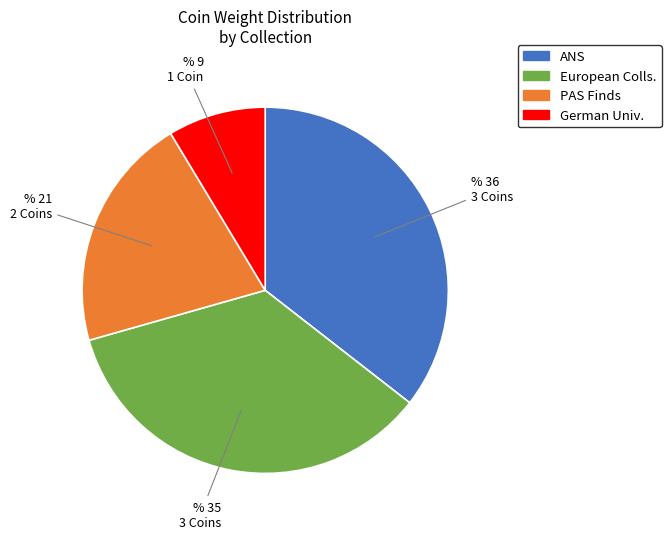

Combined, do European Colls. and PAS Finds account for over 50%?

Yes